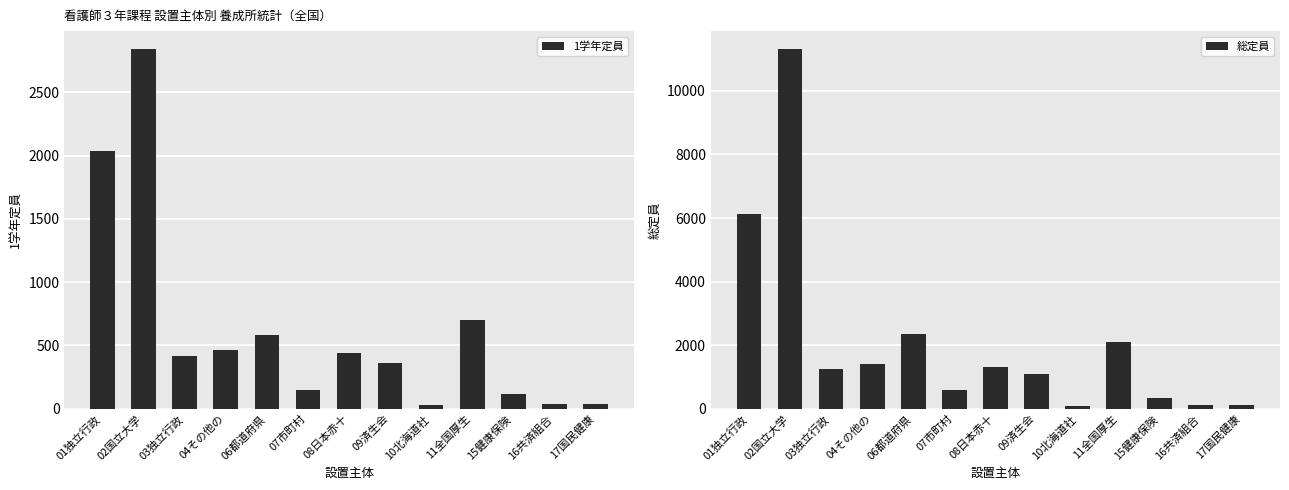

At how many categories does at least one series exceed 1368?

5